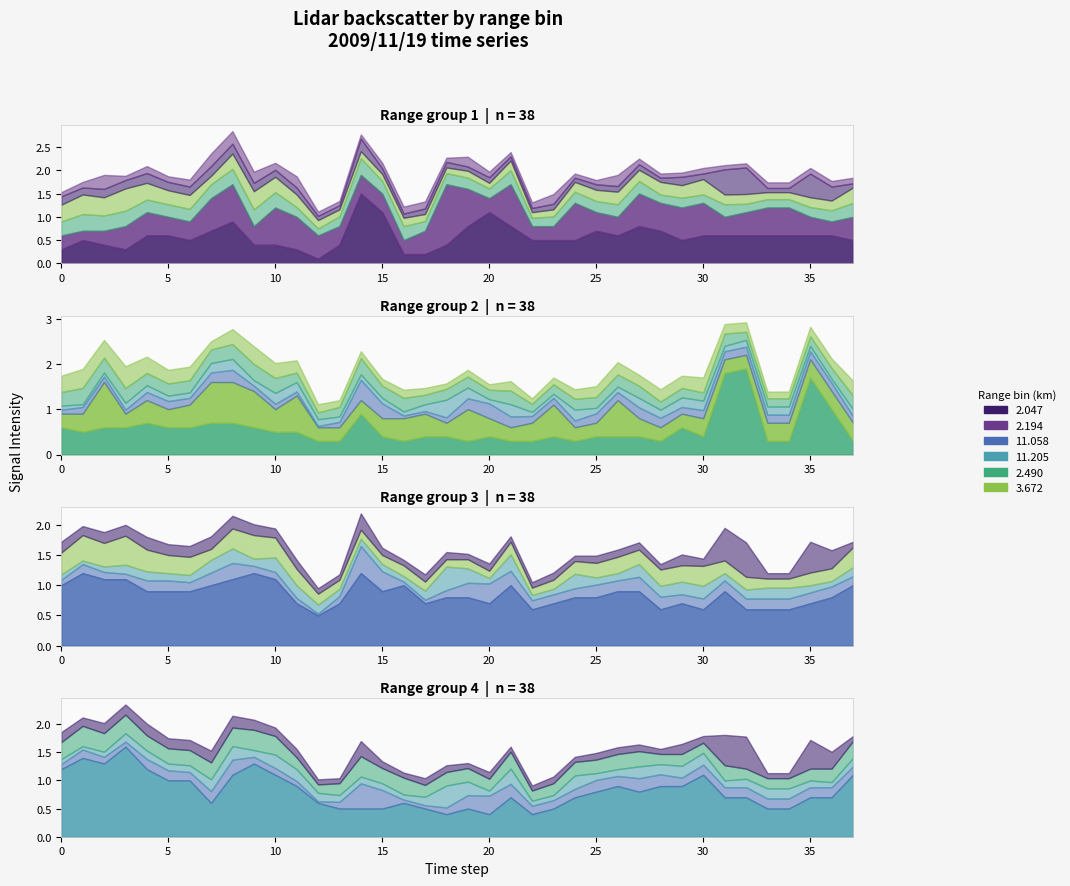

What is the smallest value displayed?

0.1